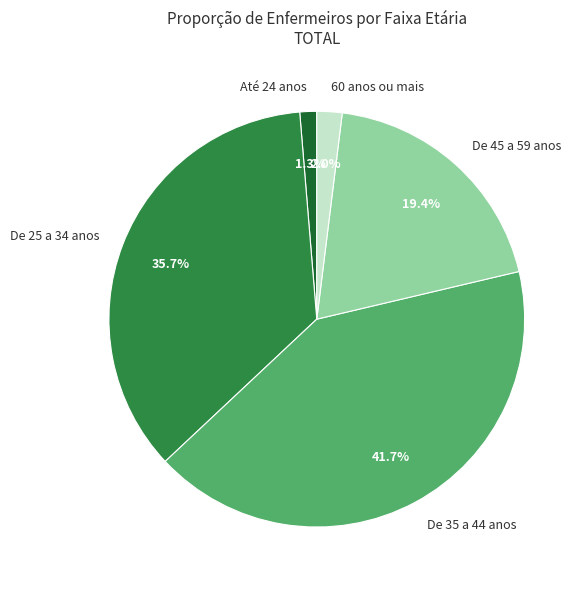

Approximately how many times larger is the value at De 45 a 59 anos compared to De 25 a 34 anos?

0.5